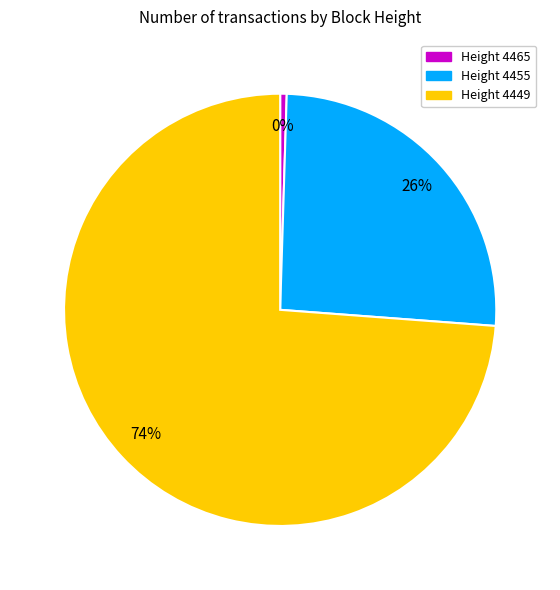

To the nearest percent, what is the average slice percentage?

33%